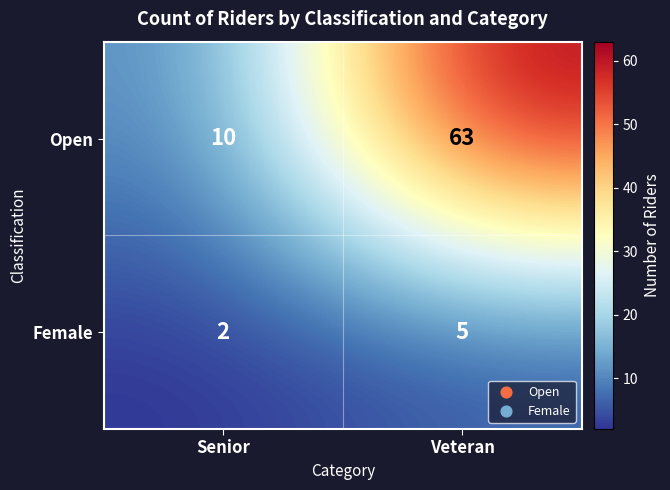

What is the total value across all series at Veteran?

68